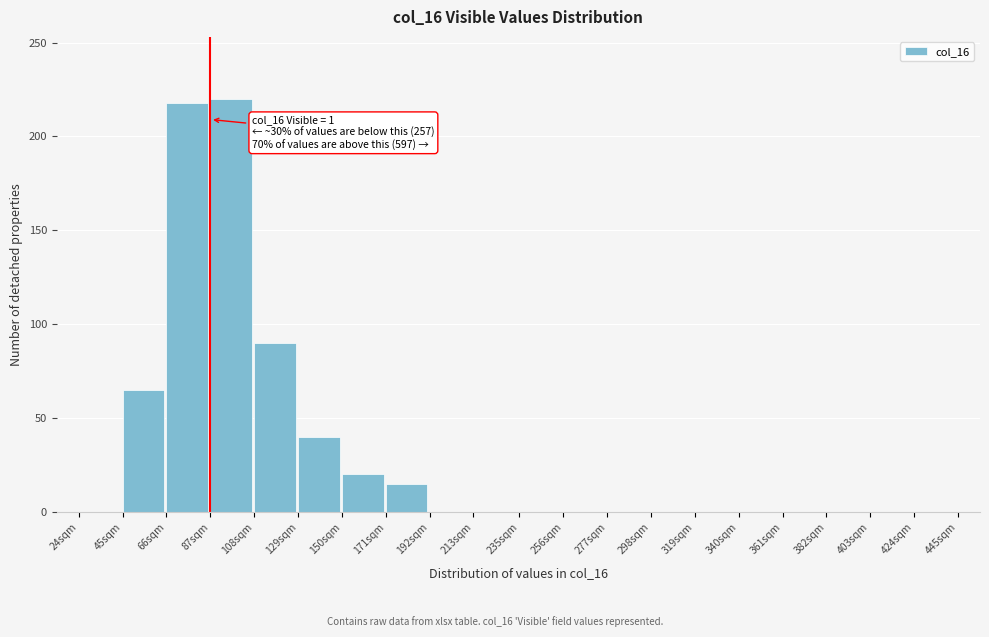

Reading left to right, what are all the values shown in this chart?

24sqm=0	45sqm=65	66sqm=218	87sqm=220	108sqm=90	129sqm=40	150sqm=20	171sqm=15	192sqm=0	213sqm=0	235sqm=0	256sqm=0	277sqm=0	298sqm=0	319sqm=0	340sqm=0	361sqm=0	382sqm=0	403sqm=0	424sqm=0